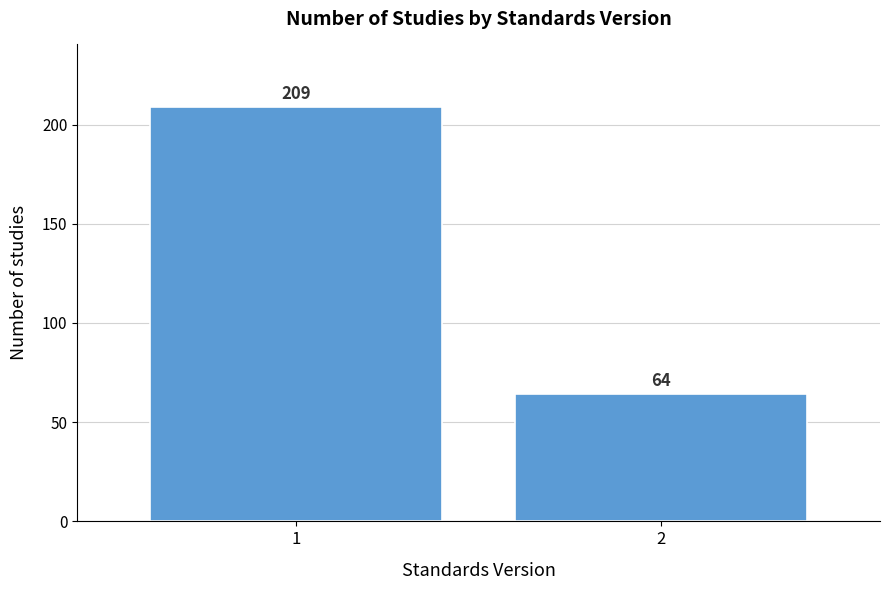

Reading left to right, extract all data points from this chart.

209	64